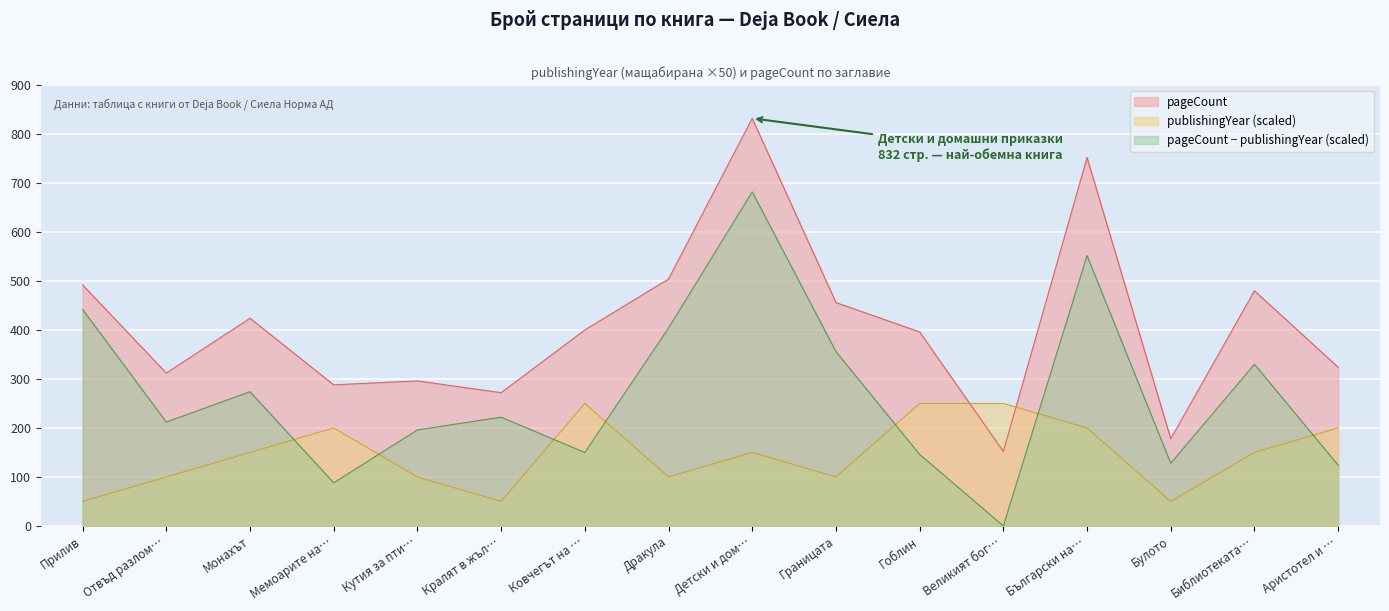

At which label does pageCount − publishingYear (scaled) reach its minimum?

Великият бог…